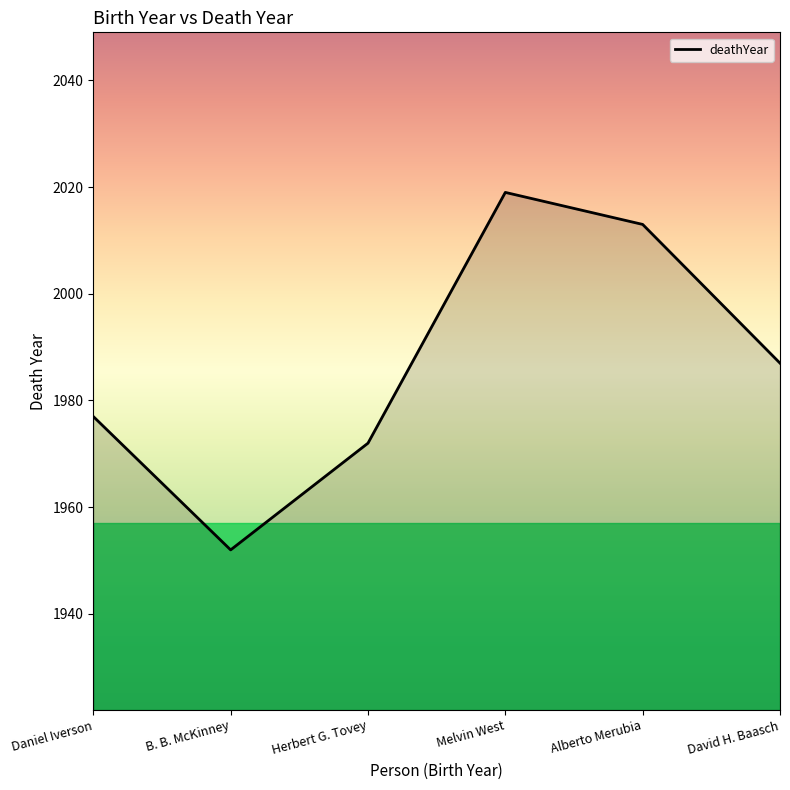

Reading left to right, what are all the values shown in this chart?

Daniel Iverson=1977	B. B. McKinney=1952	Herbert G. Tovey=1972	Melvin West=2019	Alberto Merubia=2013	David H. Baasch=1987